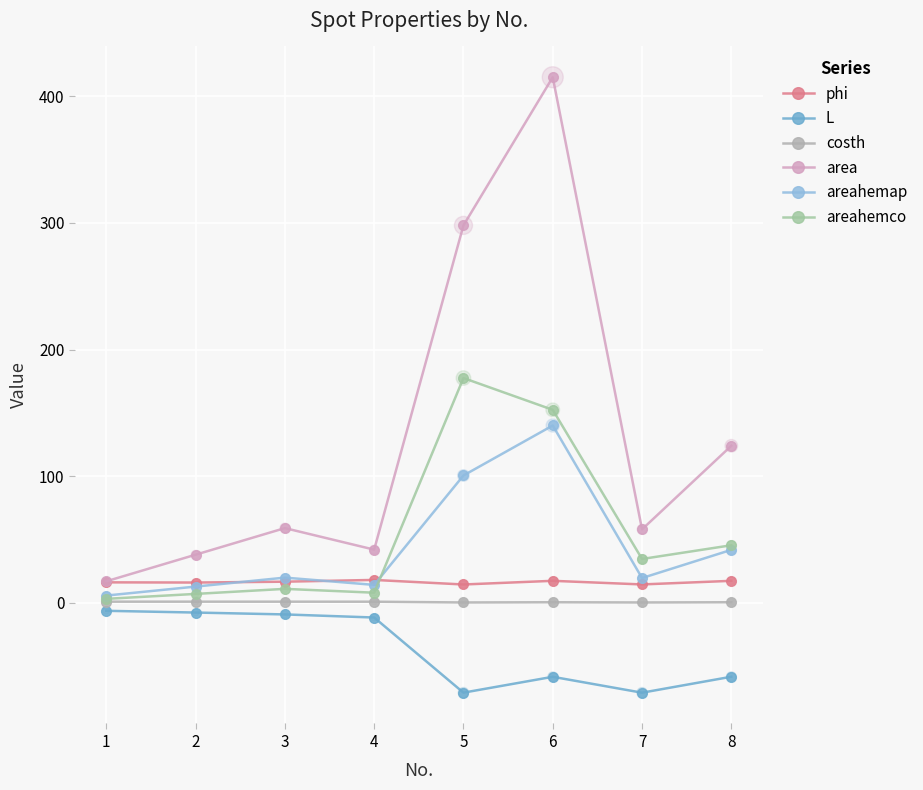

What are all the series names shown in the legend?

phi, L, costh, area, areahemap, areahemco